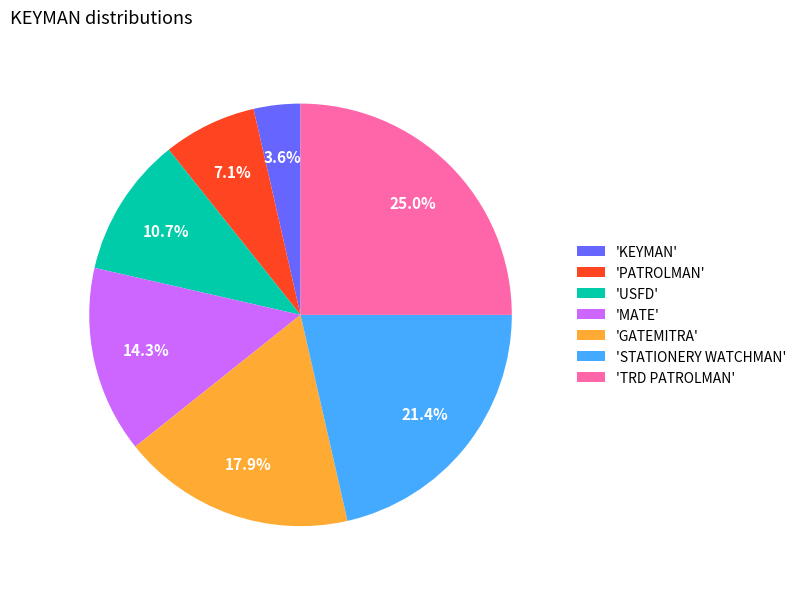

Count the number of slices in the pie.

7